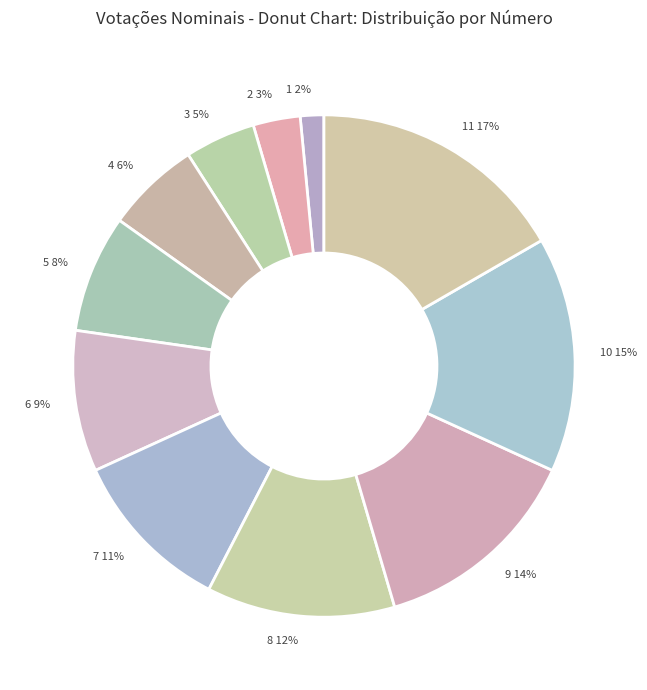

True or false: 2 accounts for 12% of the total.

False